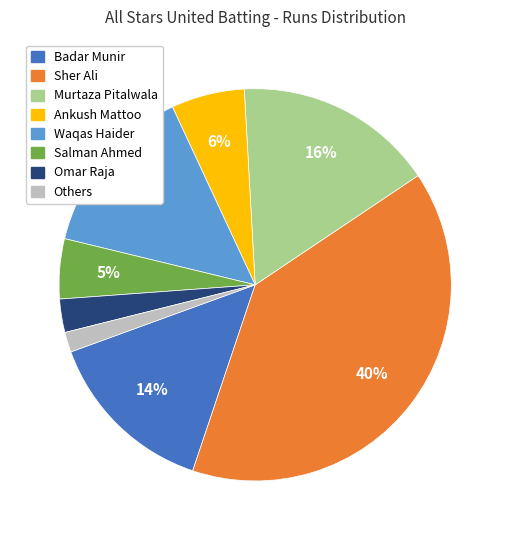

Is there any slice that represents more than half of the pie?

No